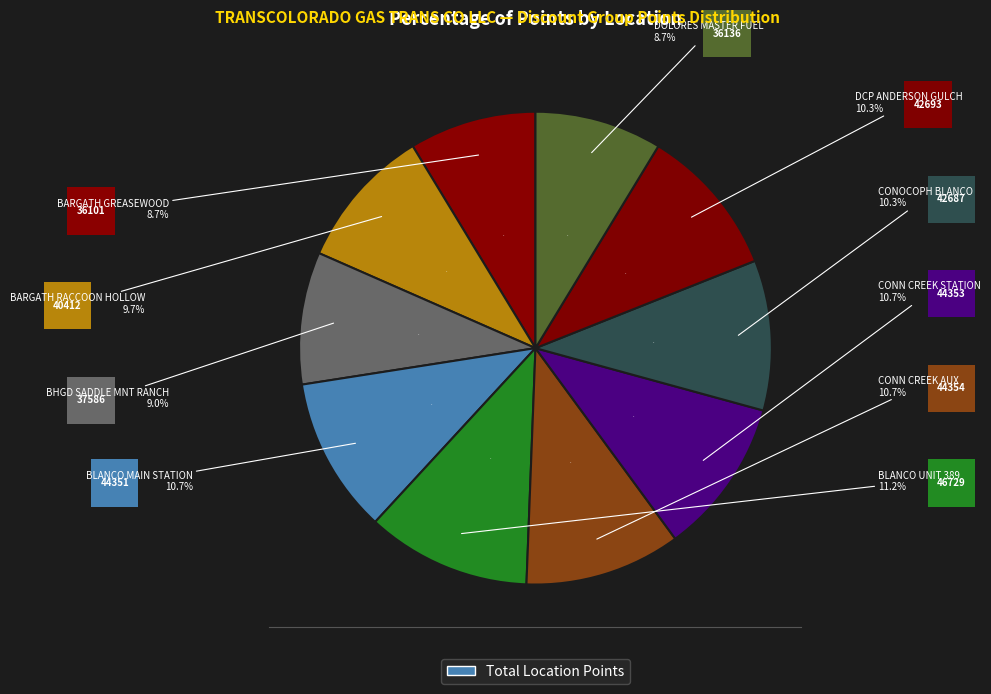

Rank the categories by value from lowest to highest.

BARGATH GREASEWOOD, DOLORES MASTER FUEL, BHGD SADDLE MNT RANCH, BARGATH RACCOON HOLLOW, CONOCOPH BLANCO, DCP ANDERSON GULCH, BLANCO MAIN STATION, CONN CREEK STATION, CONN CREEK AUX, BLANCO UNIT 389